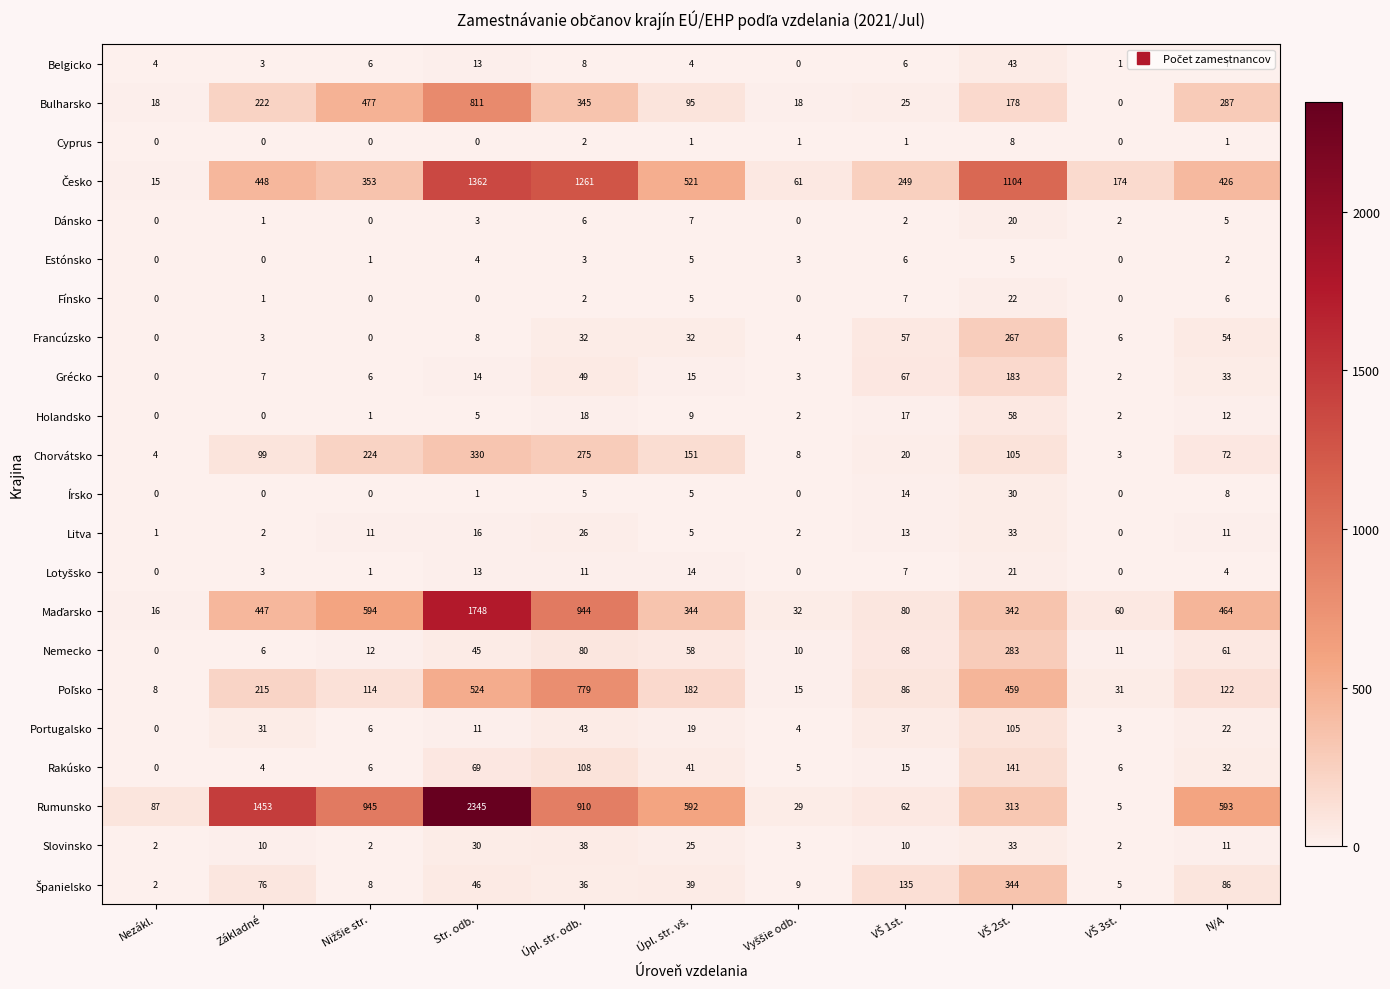

How many data points does each series have?

11